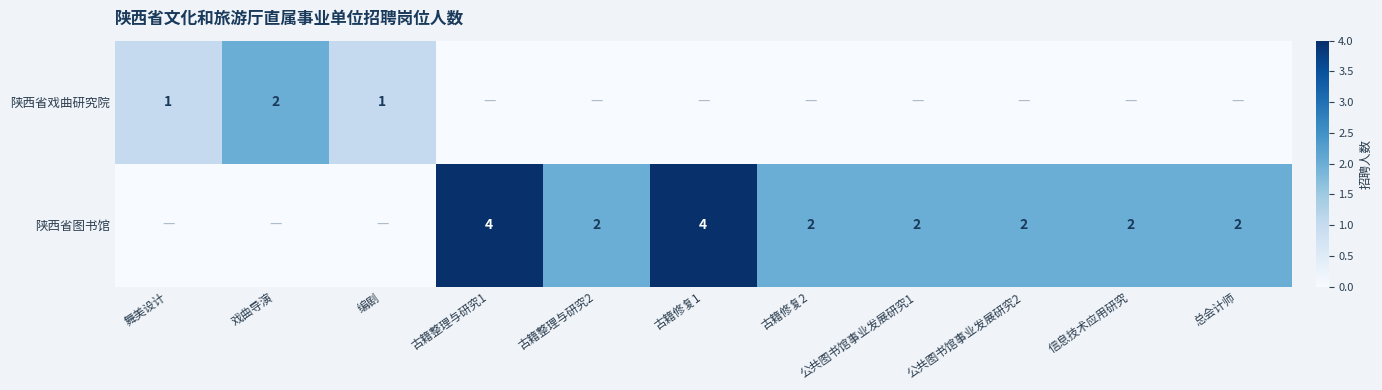

Is it true that 陕西省戏曲研究院 equals 1 at 舞美设计?

True